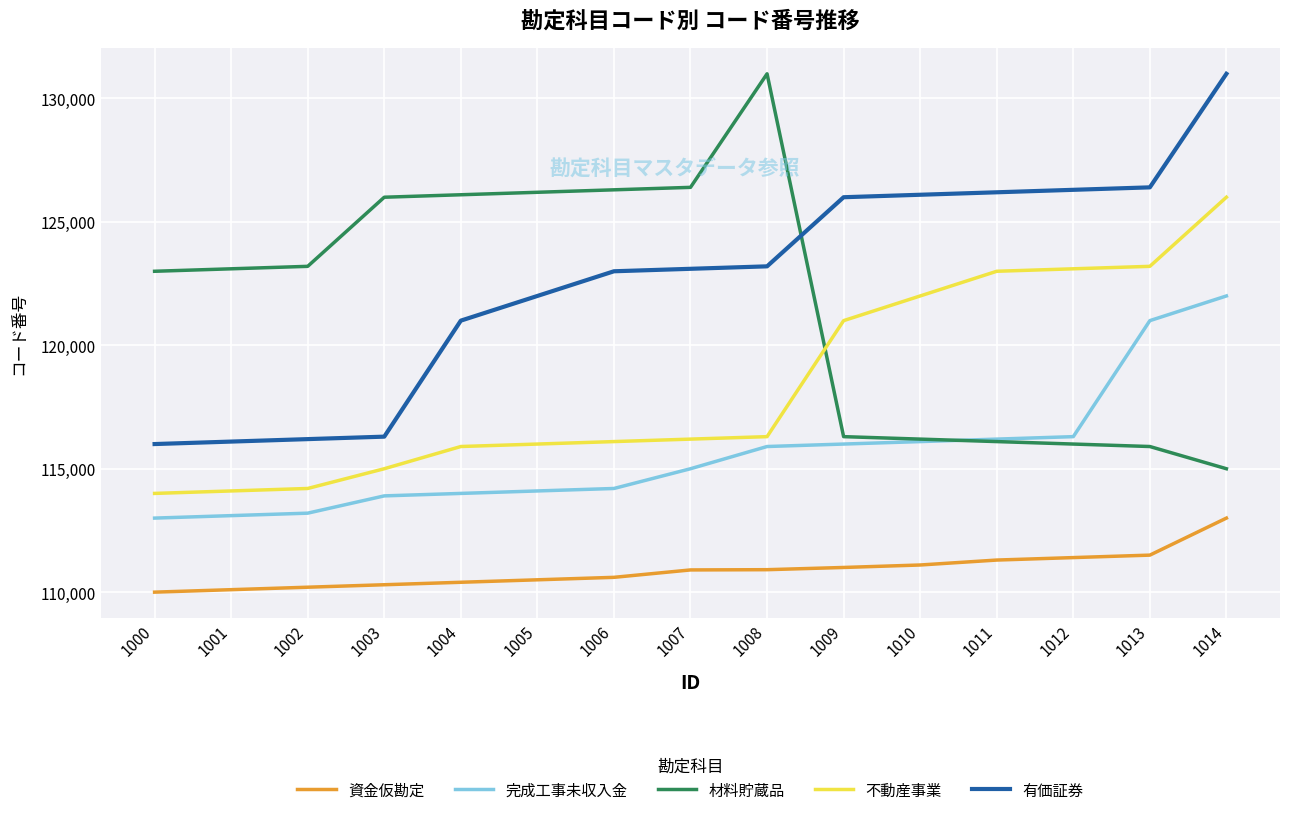

What is the difference between the second highest and second lowest values in the 不動産事業 series?

9100